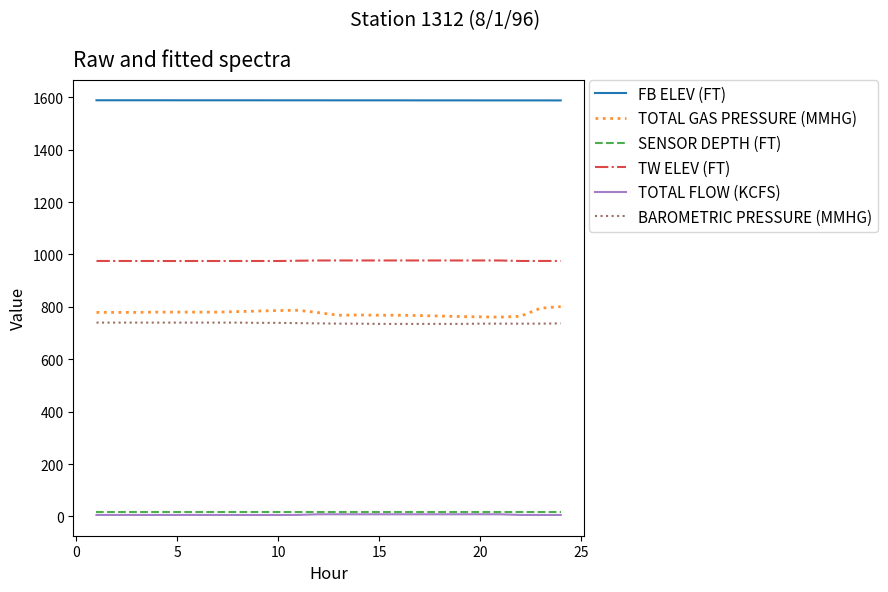

What are all the series names shown in the legend?

FB ELEV (FT), TOTAL GAS PRESSURE (MMHG), SENSOR DEPTH (FT), TW ELEV (FT), TOTAL FLOW (KCFS), BAROMETRIC PRESSURE (MMHG)